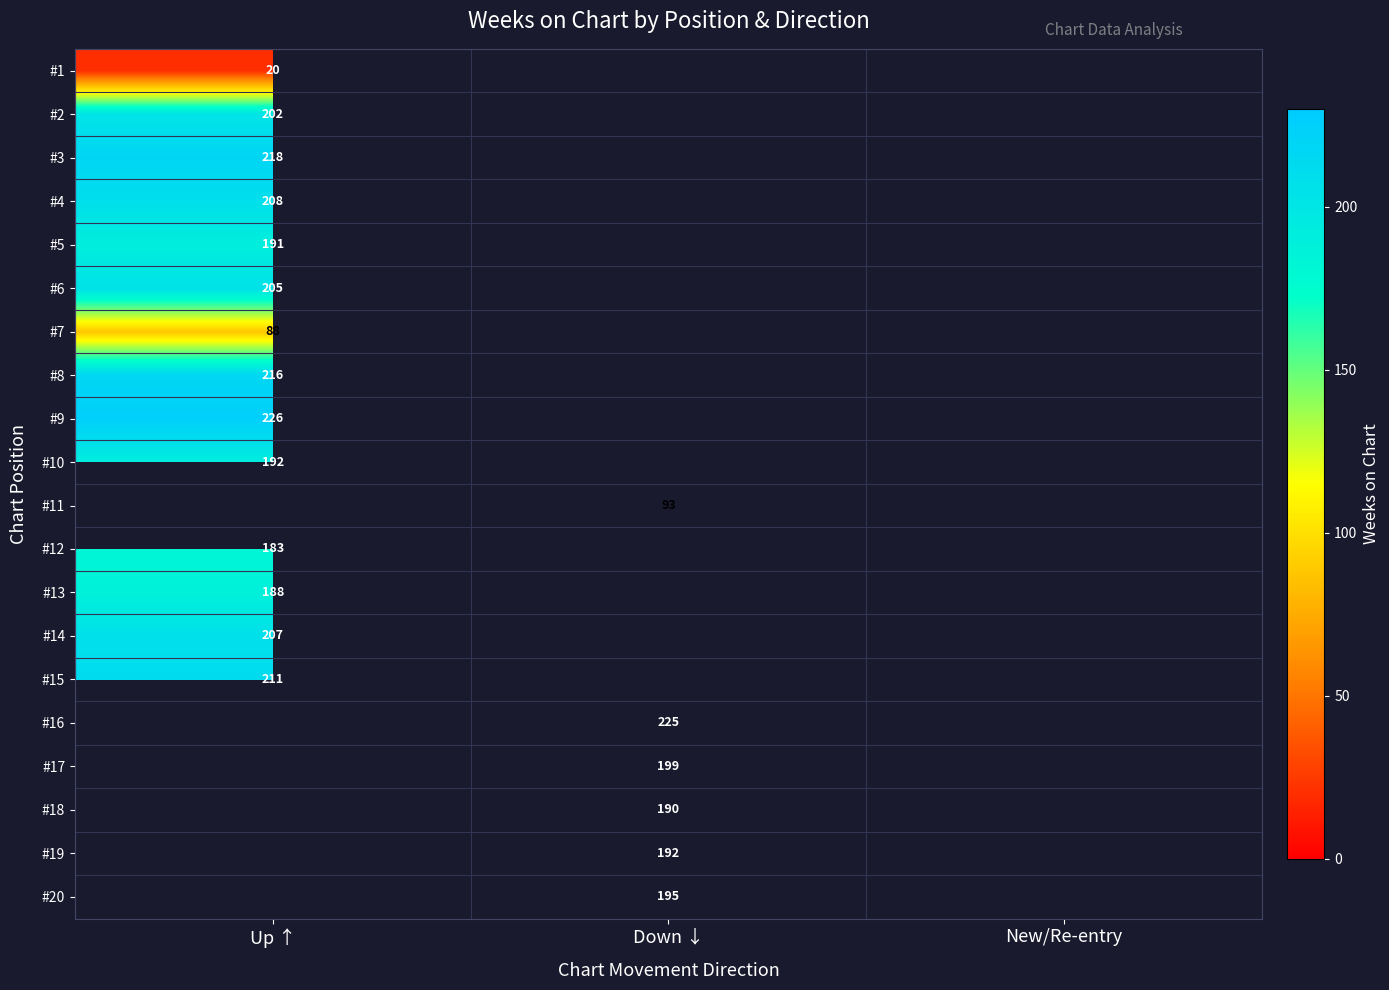

What is the maximum value shown in the chart?

226.0